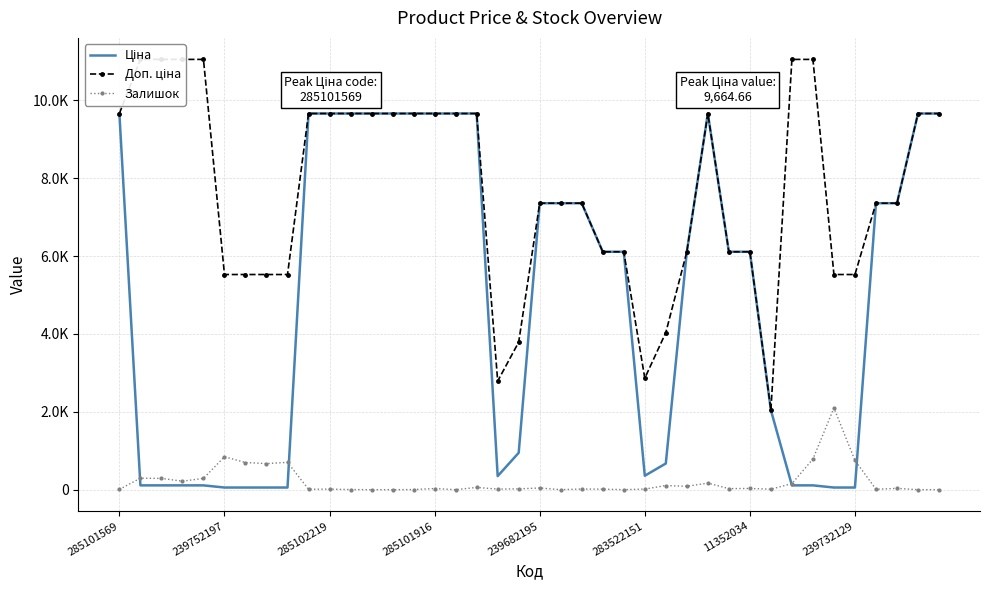

What are all the series names shown in the legend?

Ціна, Доп. ціна, Залишок